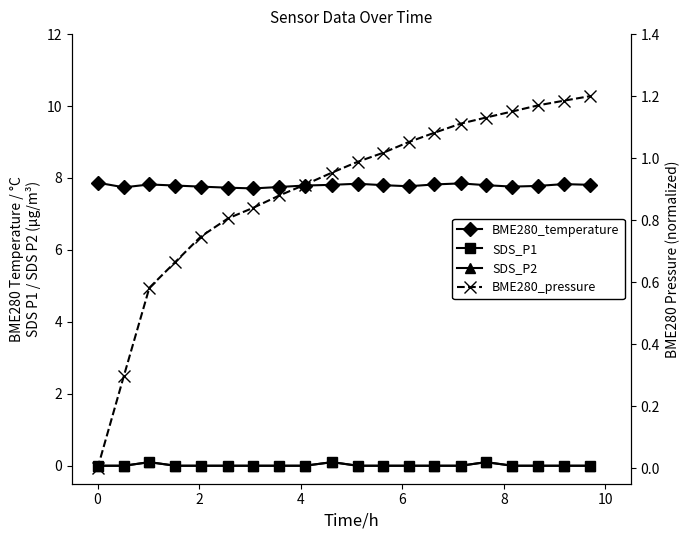

The value of BME280_pressure at 9 is 1.5. True or false?

False